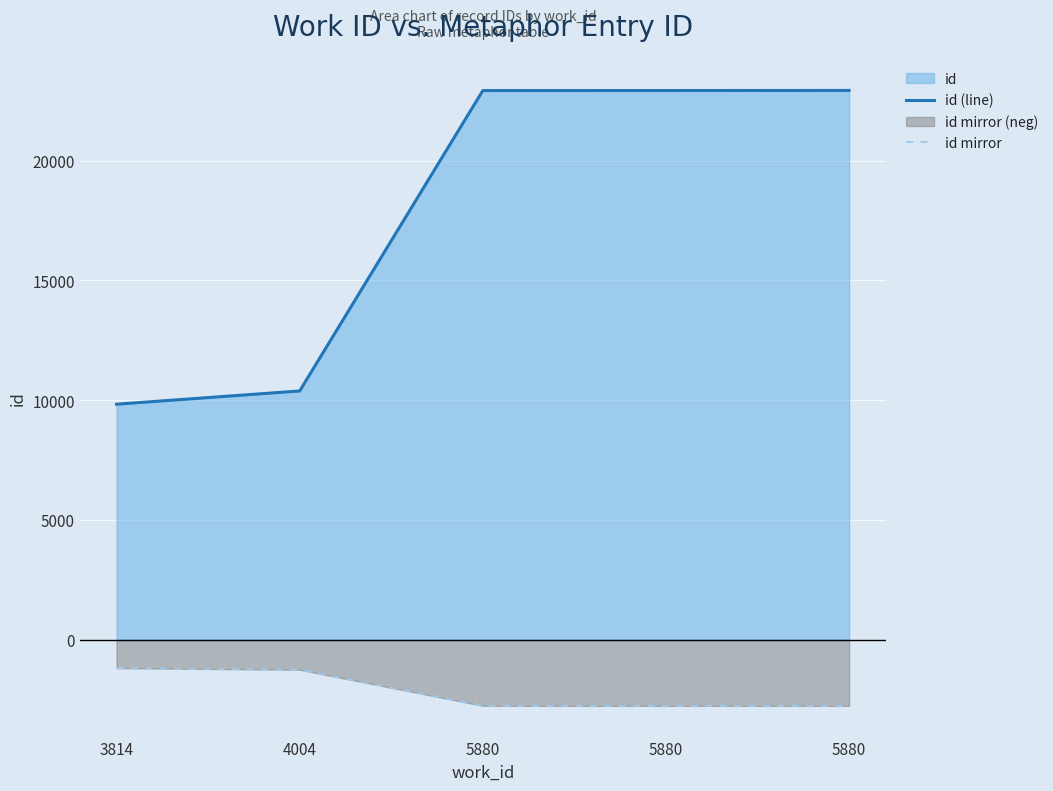

What is the value of the id mirror point at the 3rd from the left?

-2750.6